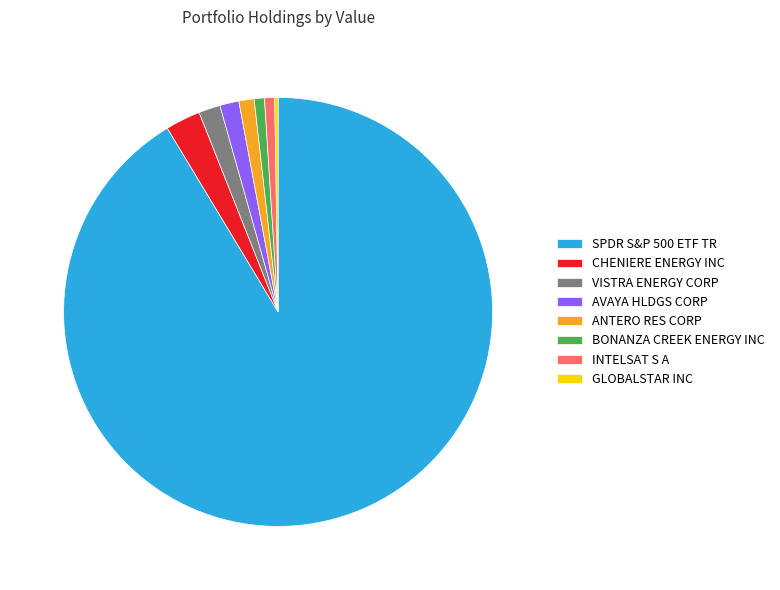

Is SPDR S&P 500 ETF TR the majority of the pie?

Yes